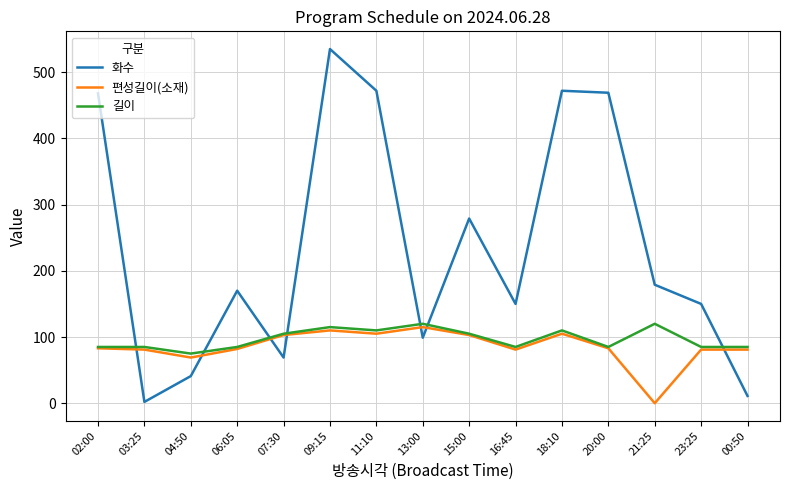

Is it true that 길이 equals 85 at 02:00?

True